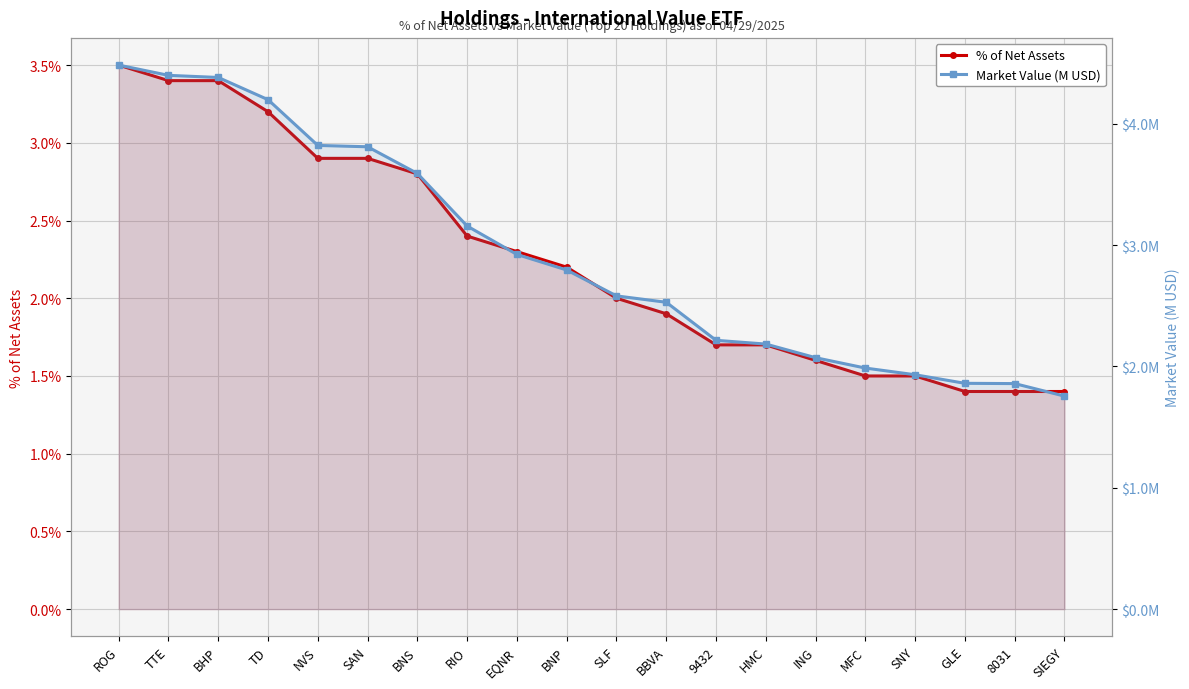

What value does the % of Net Assets series have at TTE?

3.4